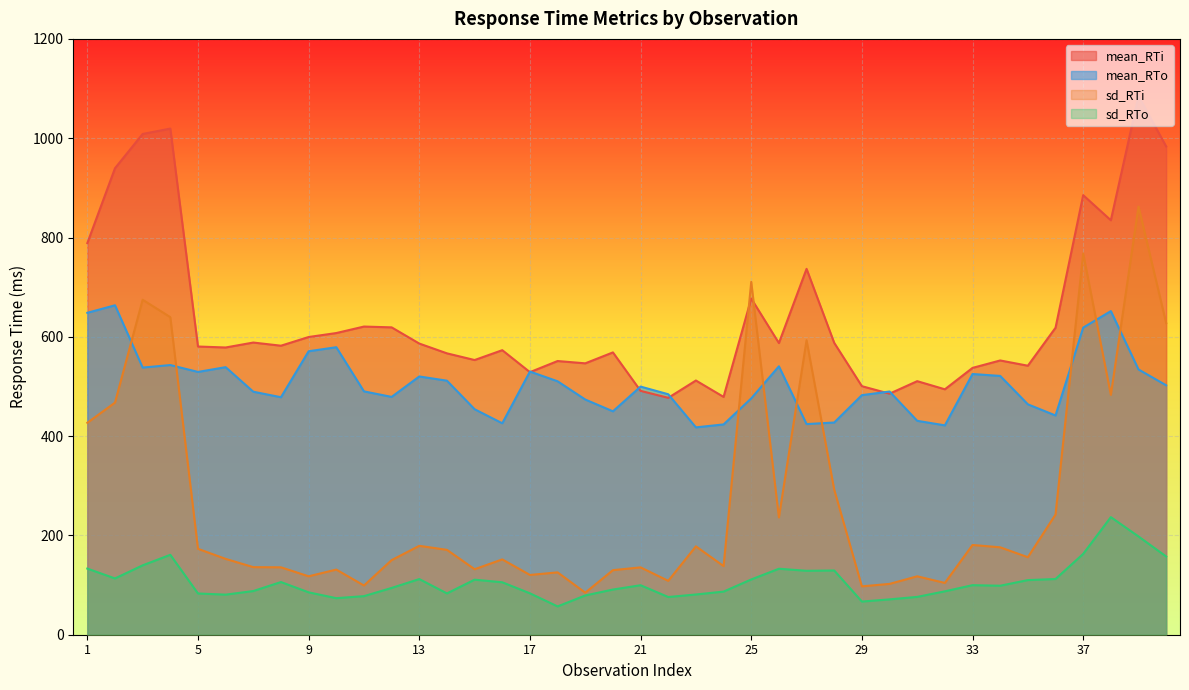

What is the difference between the maximum and minimum values in the sd_RTi series?

777.7